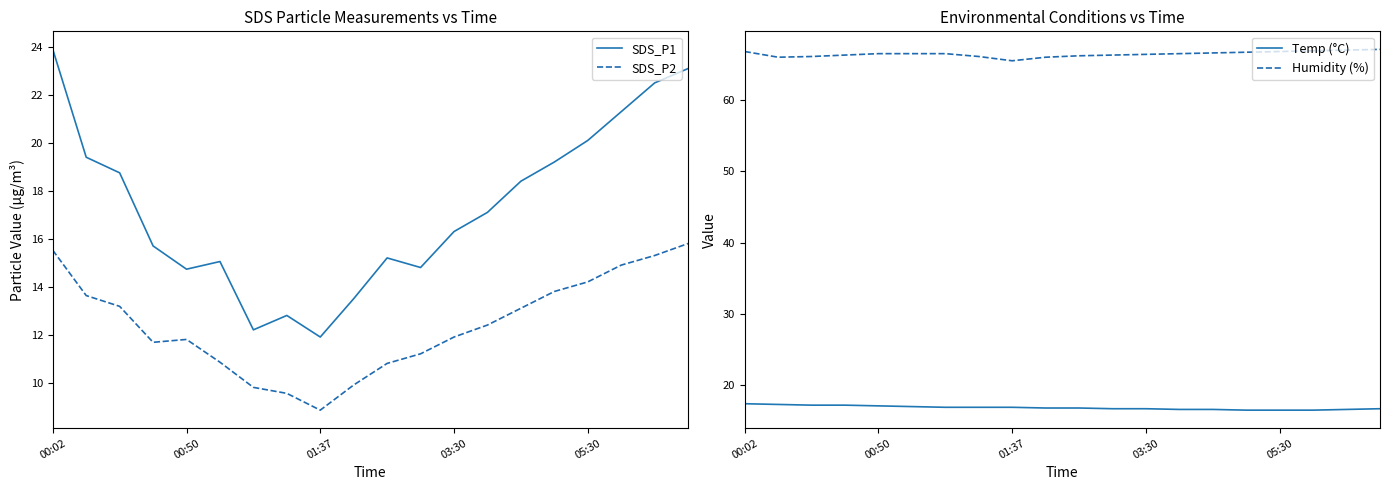

What are all the series names shown in the legend?

SDS_P1, SDS_P2, Temp (°C), Humidity (%)